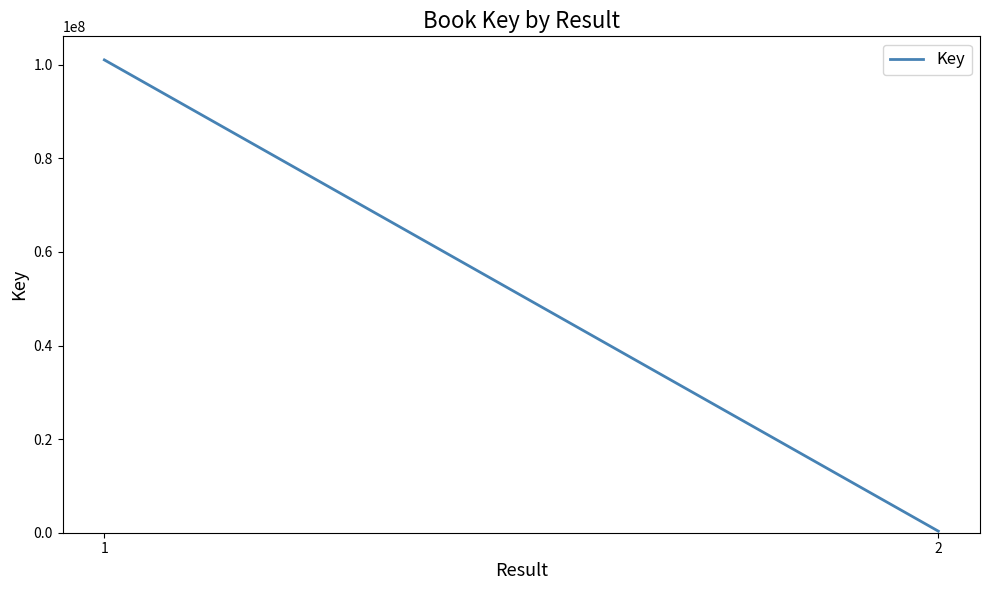

What is the approximate value at 2?

335820